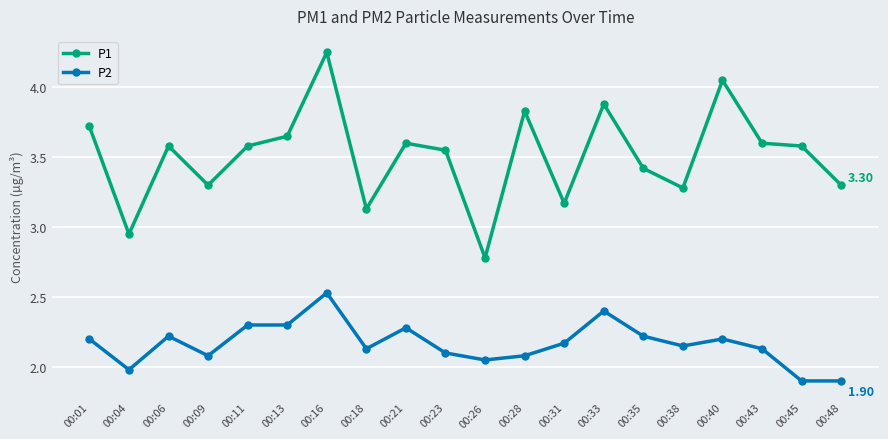

Rank the series by their average value, from highest to lowest.

P1, P2